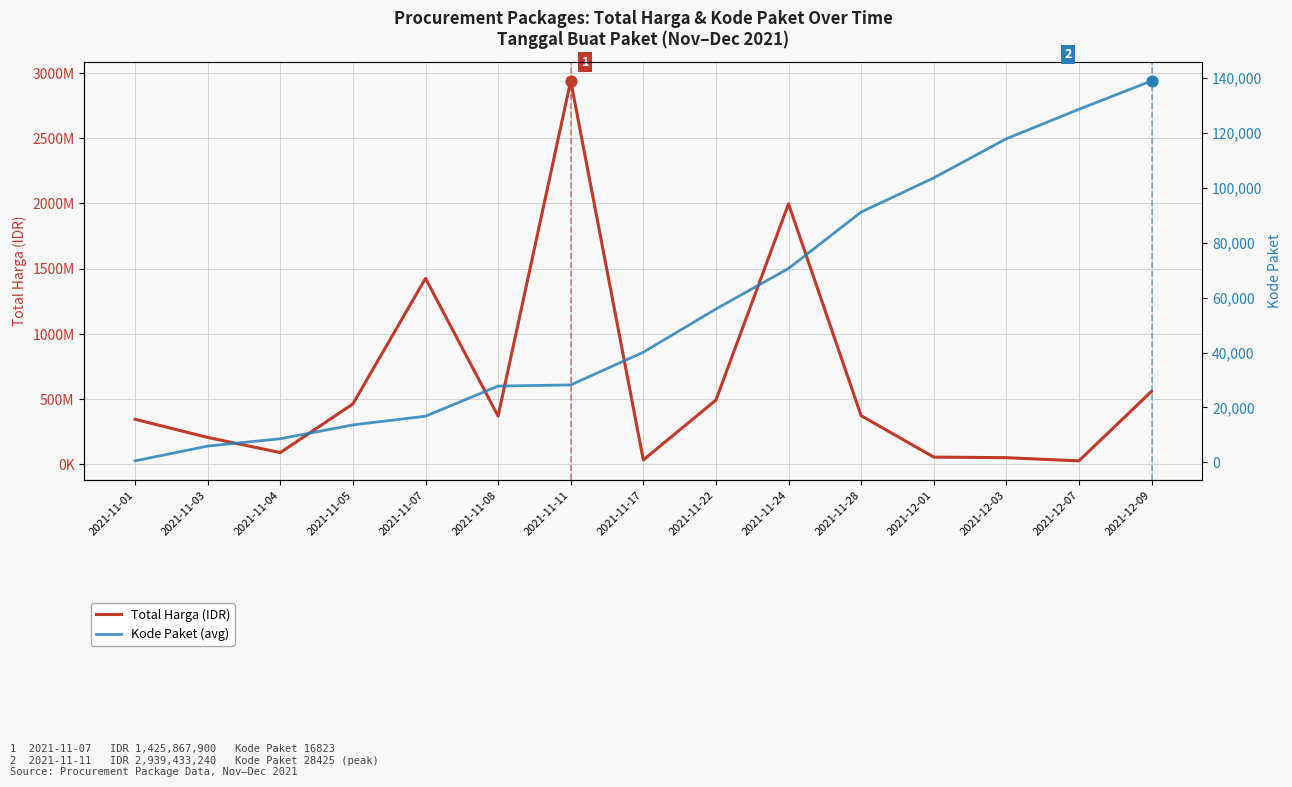

Which series contains the highest Y value?

Total Harga (IDR)